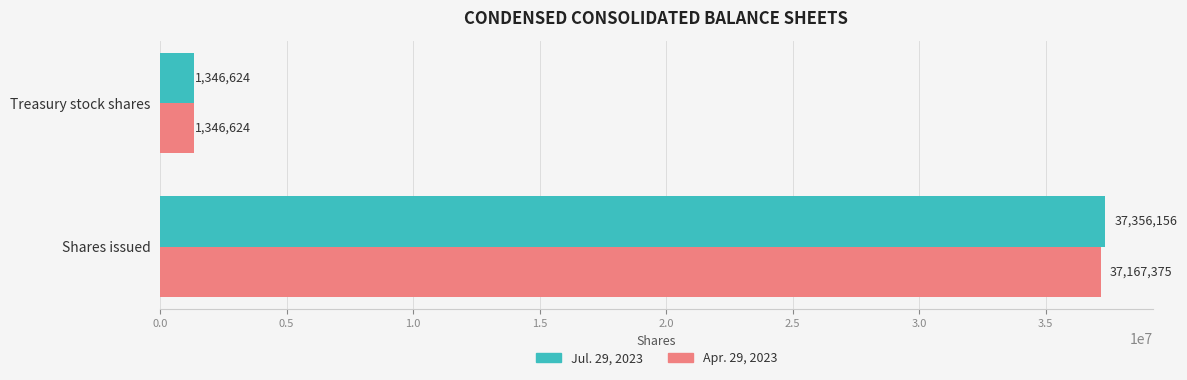

At which label is Apr. 29, 2023 closest to 19256999?

Treasury stock shares